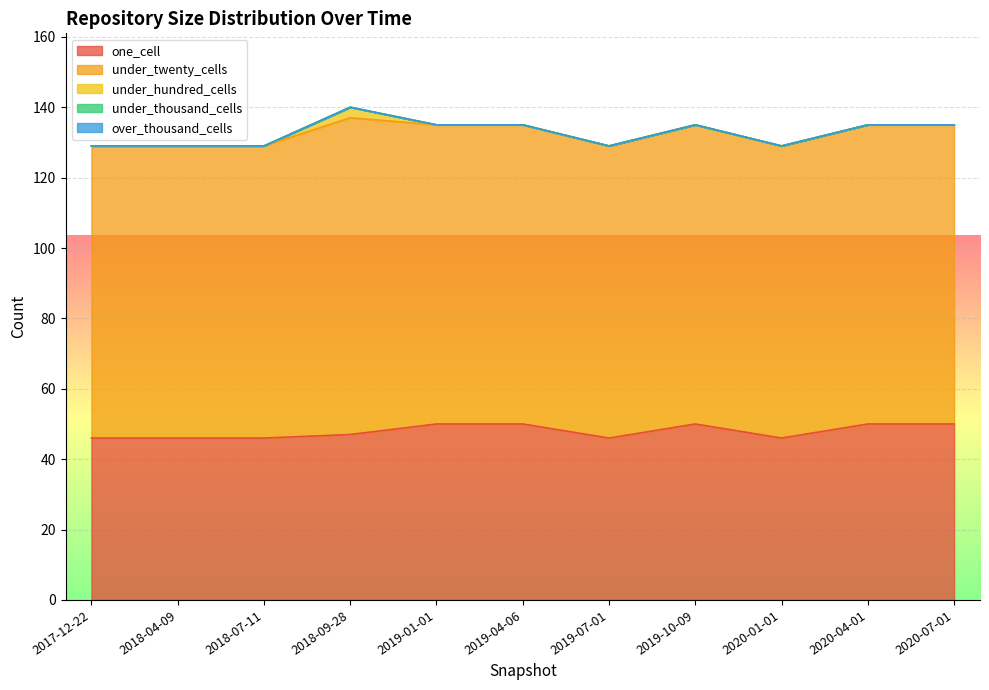

At how many categories does at least one series exceed 40?

11